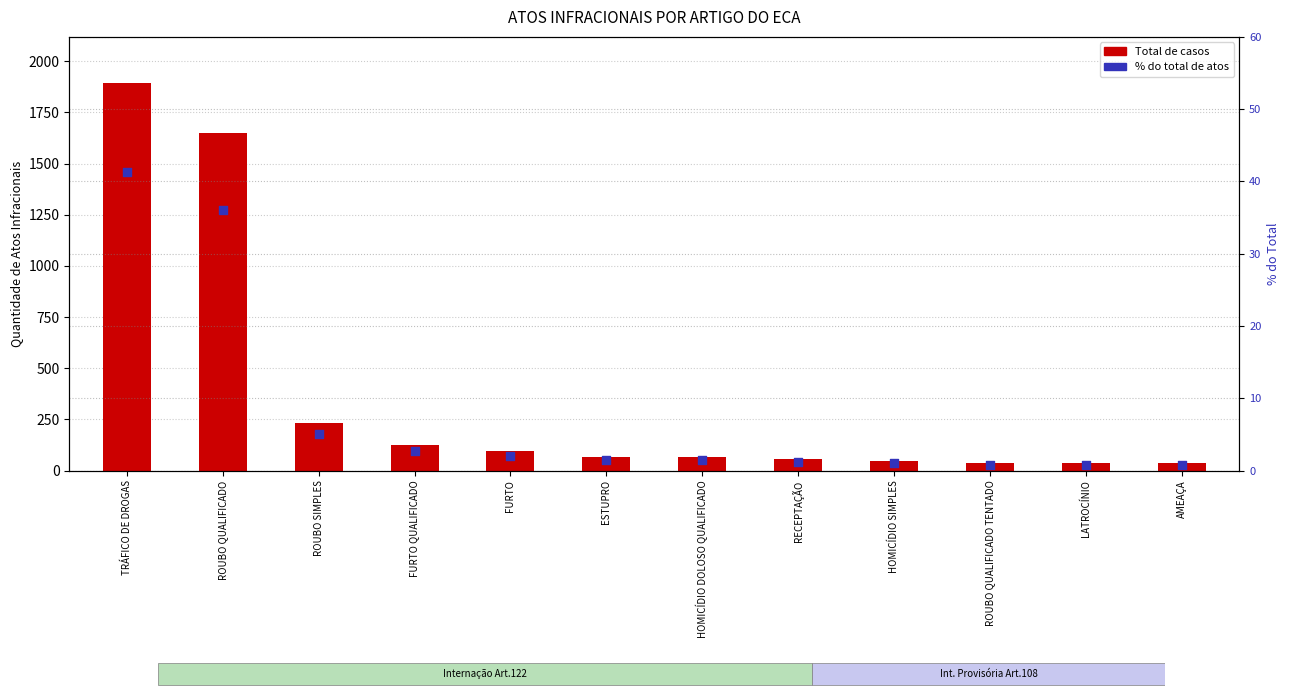

Is the value of Total (Internação + Provisória) at ROUBO SIMPLES greater than the value of % do total at HOMICÍDIO DOLOSO QUALIFICADO?

Yes